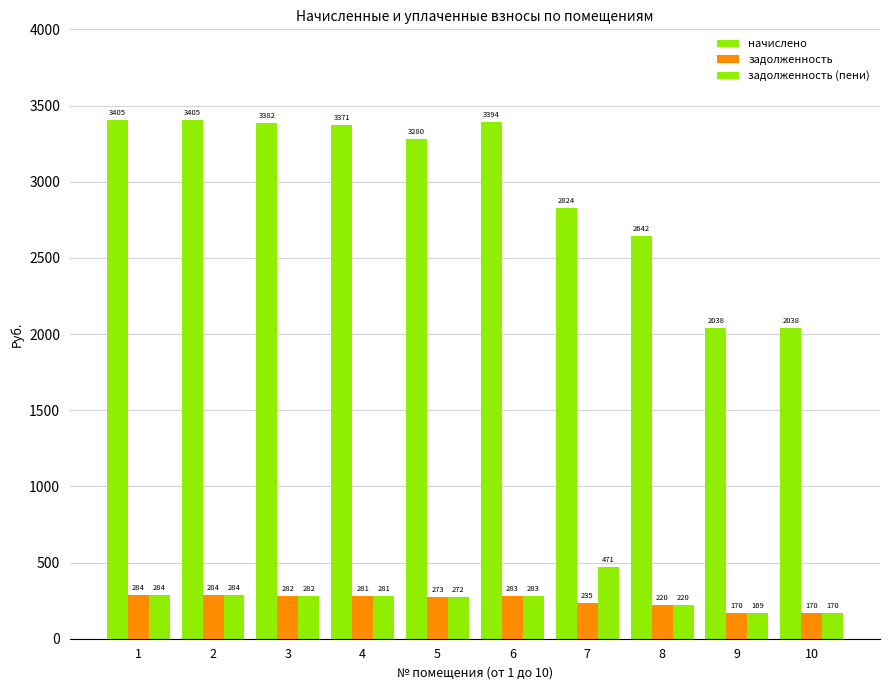

How many data points in начислено are above 3370?

5